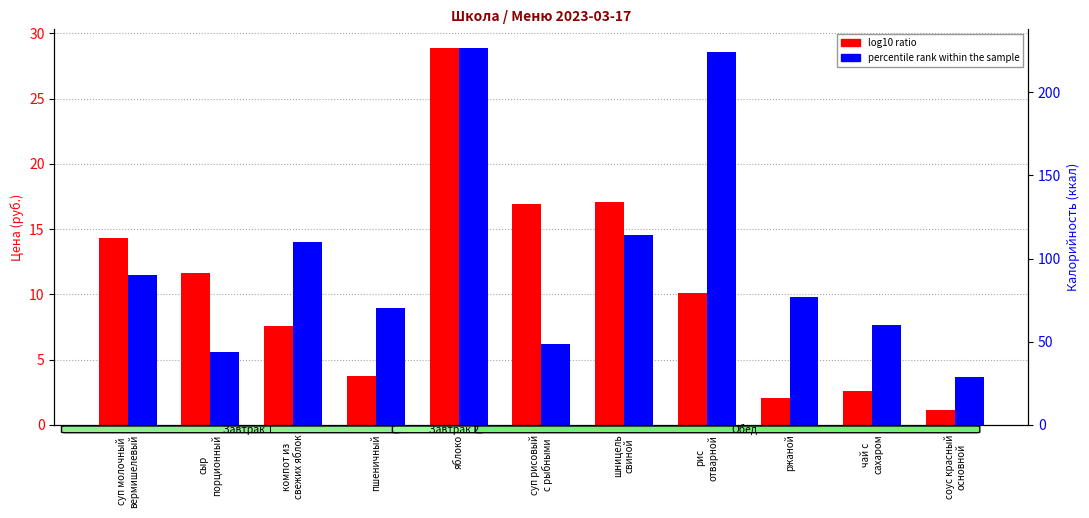

What is the sum of the percentile rank within the sample values at суп рисовый
с рыбными and компот из
свежих яблок?

158.9